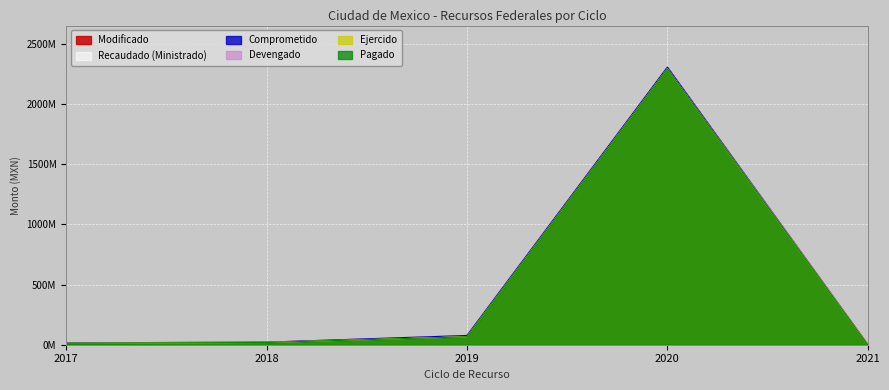

Reading left to right, extract all data points from this chart.

Modificado: 15779028.4	21134756.2	76831064.0	2304491353.4	3700000.0
Recaudado (Ministrado): 15779028.4	21134756.2	76831064.0	2304491353.4	3700000.0
Comprometido: 15779028.4	21134756.2	76831064.0	2304491353.4	0.0
Devengado: 12090361.9	18420289.7	65816455.5	2291476745.4	0.0
Ejercido: 12090361.9	18420289.7	65816455.5	2291476745.4	0.0
Pagado: 12090361.9	18420289.7	65816455.5	2291476745.4	0.0